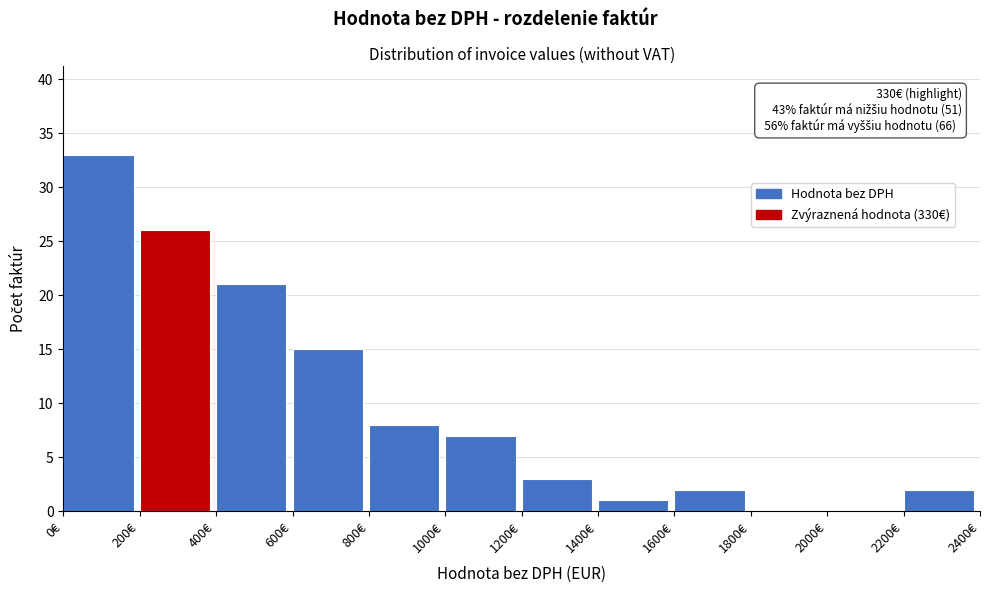

Over which range of the x-axis is the bar tallest?

0 to 200